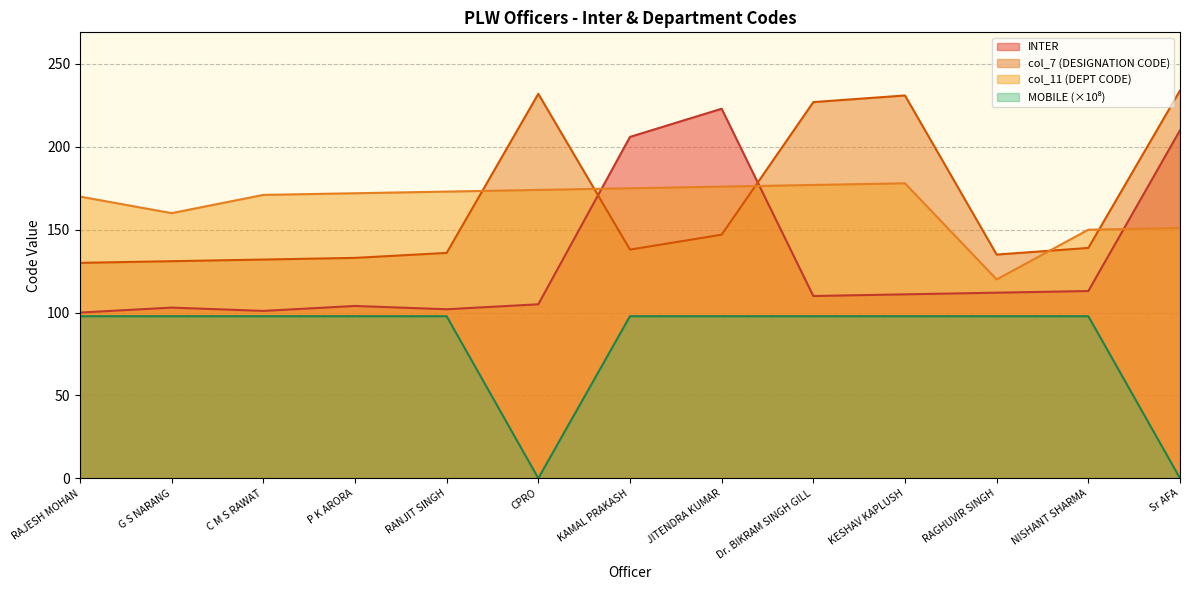

What is the spread (max minus min) of values at G S NARANG?

62.2